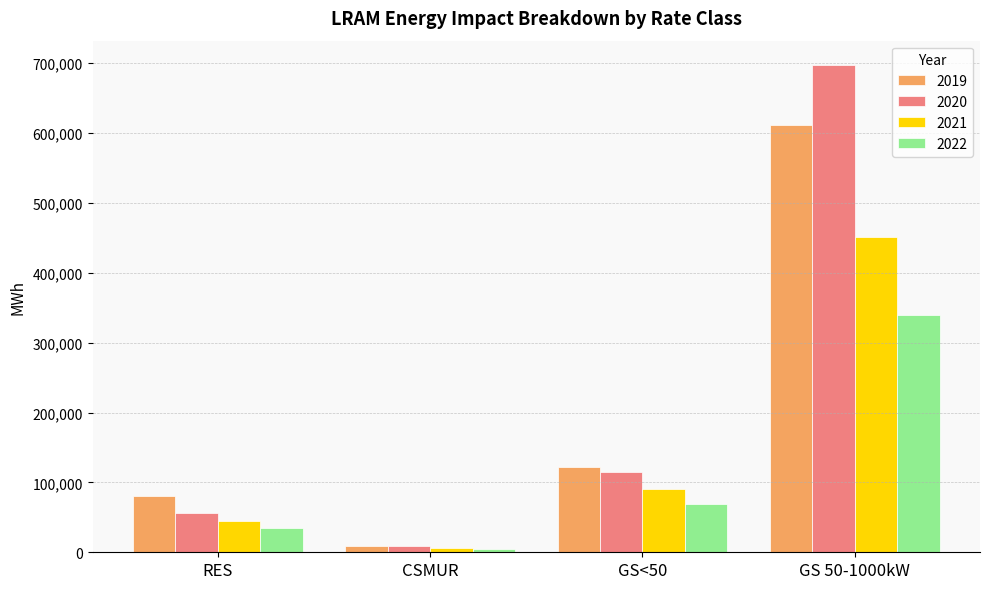

What is the spread (max minus min) of values at RES?

46439.6